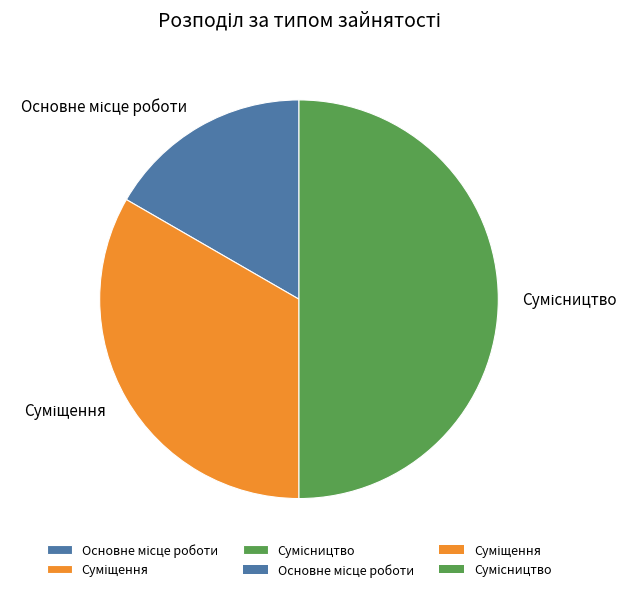

How many slices are in this pie chart?

3